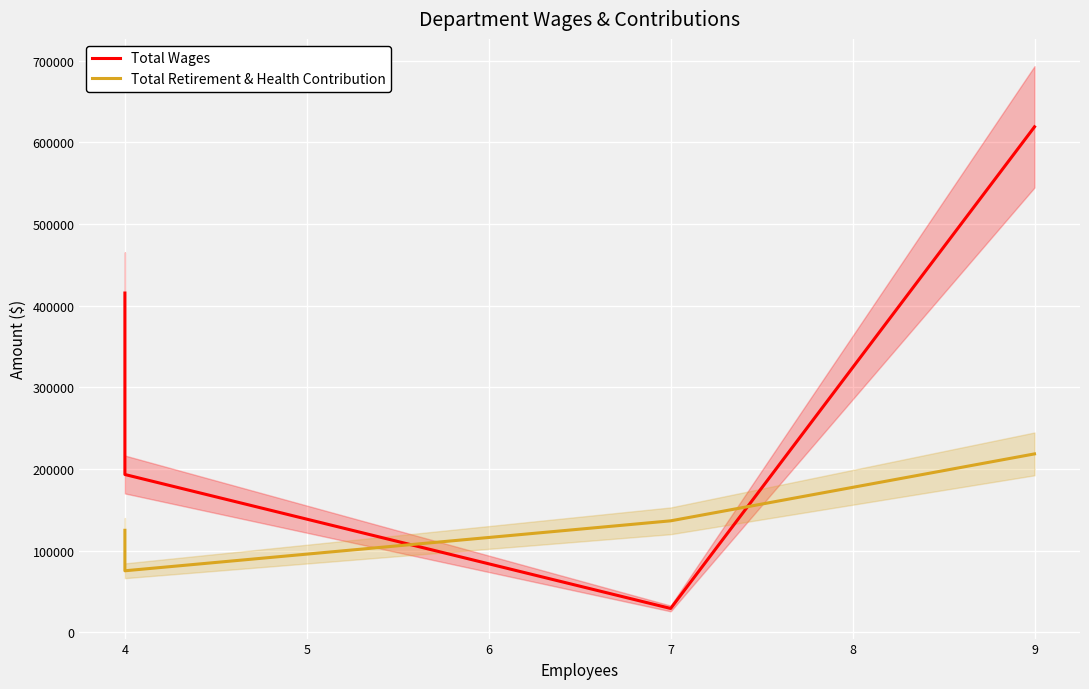

Which series changed the most between 3 and 4?

Total Wages